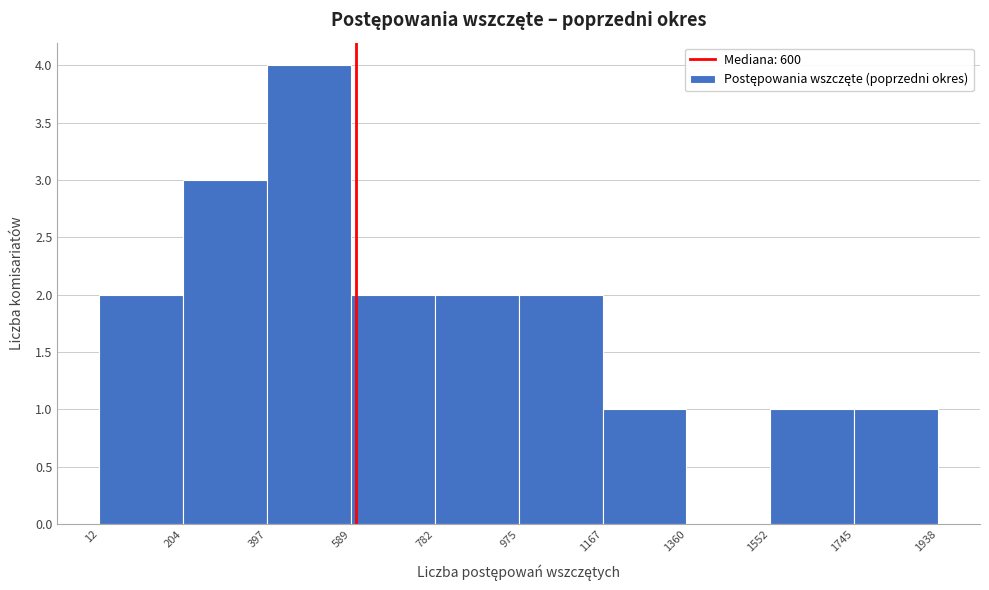

What is the height of the bar covering 975 to 1167 on the x-axis? The values are not printed on the chart, so give them approximately, as read against the axis.

2